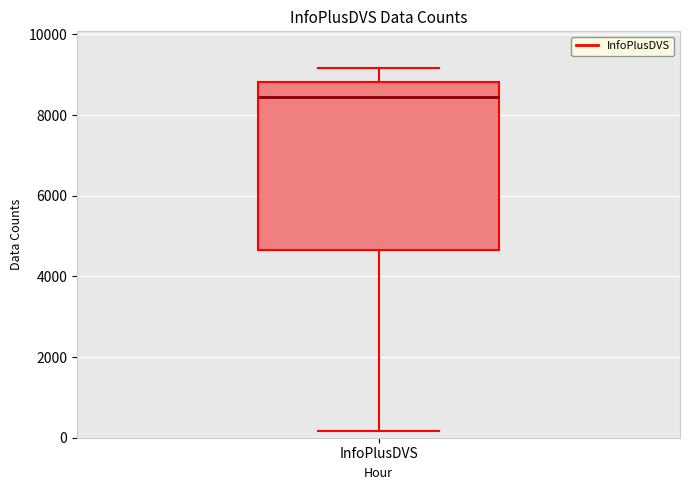

Read this box plot against the y-axis: the position of the median line, the range covered by the box, and the ends of both whiskers. The values are not printed on the chart, so give them approximately, as read against the axis.

median 8400, box 4600 to 8800, whiskers 200 to 9200